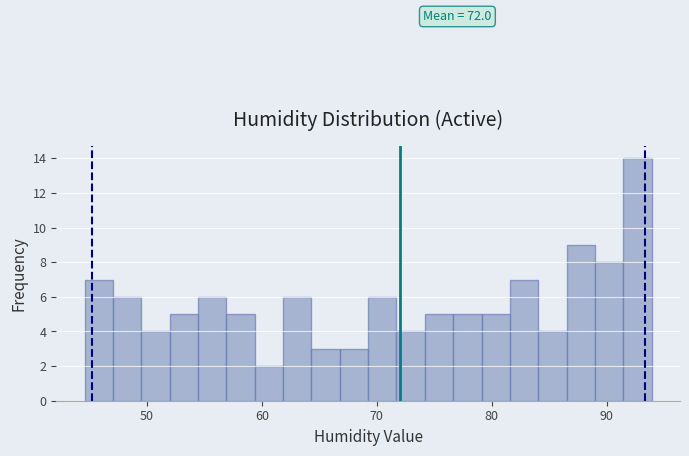

Around what value on the x-axis is the tallest bar? Give the approximate position of its centre, as read against the axis.

93